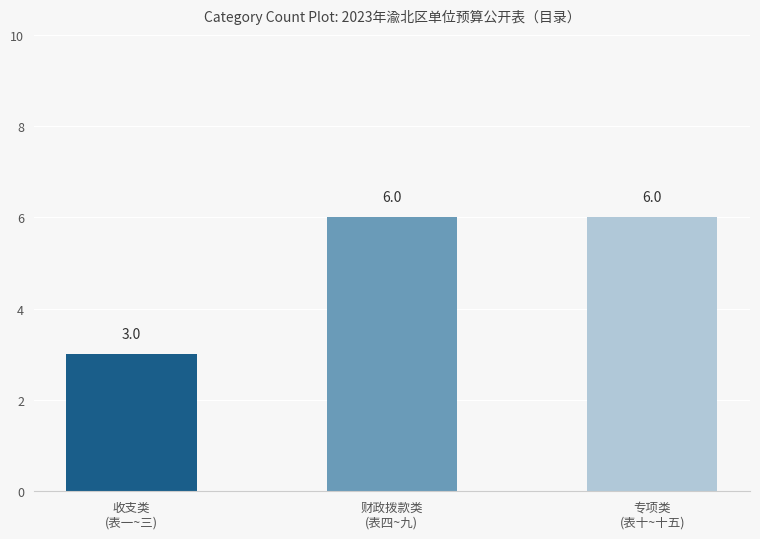

Count the number of categories in the chart.

3